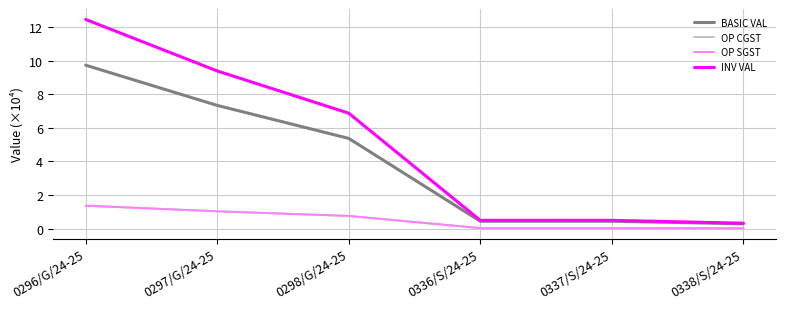

Does the chart have visible grid lines?

Yes